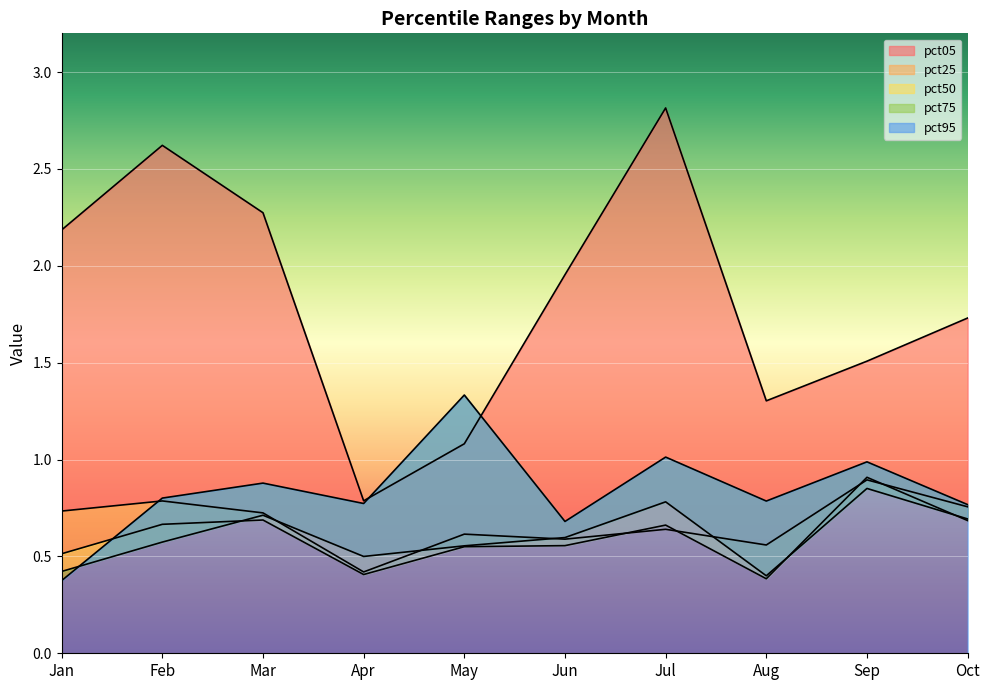

True or false: pct75 has more than 2 points higher than both neighbors.

True